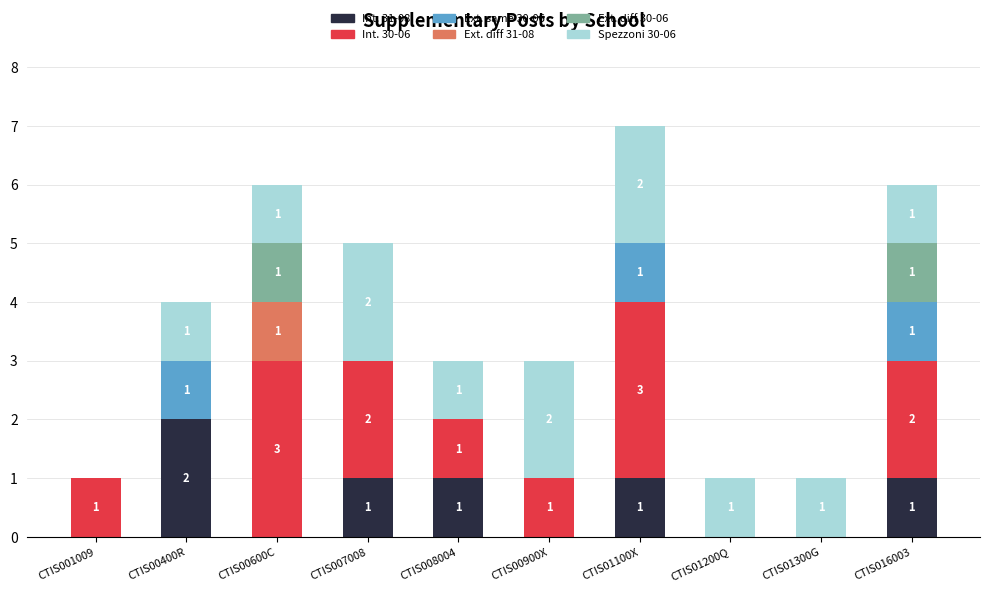

What is the total value across all series at CTIS00600C?

6